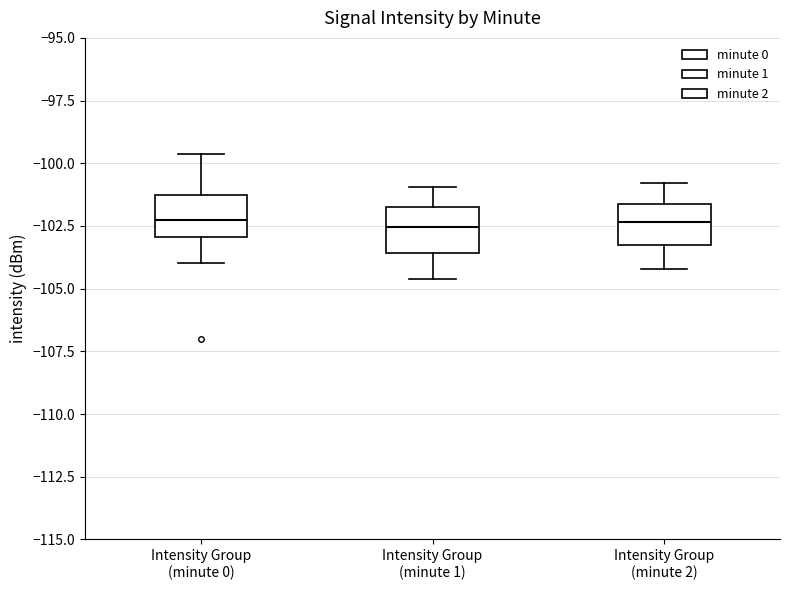

Reading left to right, read every box against the y-axis: the position of its median line, the range the box covers, and the ends of its whiskers. The values are not printed on the chart, so give them approximately, as read against the axis.

Intensity Group (minute 0): median -102.5, box -103.0 to -101.5, whiskers -104.0 to -99.5
Intensity Group (minute 1): median -102.5, box -103.5 to -101.5, whiskers -104.5 to -101.0
Intensity Group (minute 2): median -102.5, box -103.0 to -101.5, whiskers -104.0 to -101.0